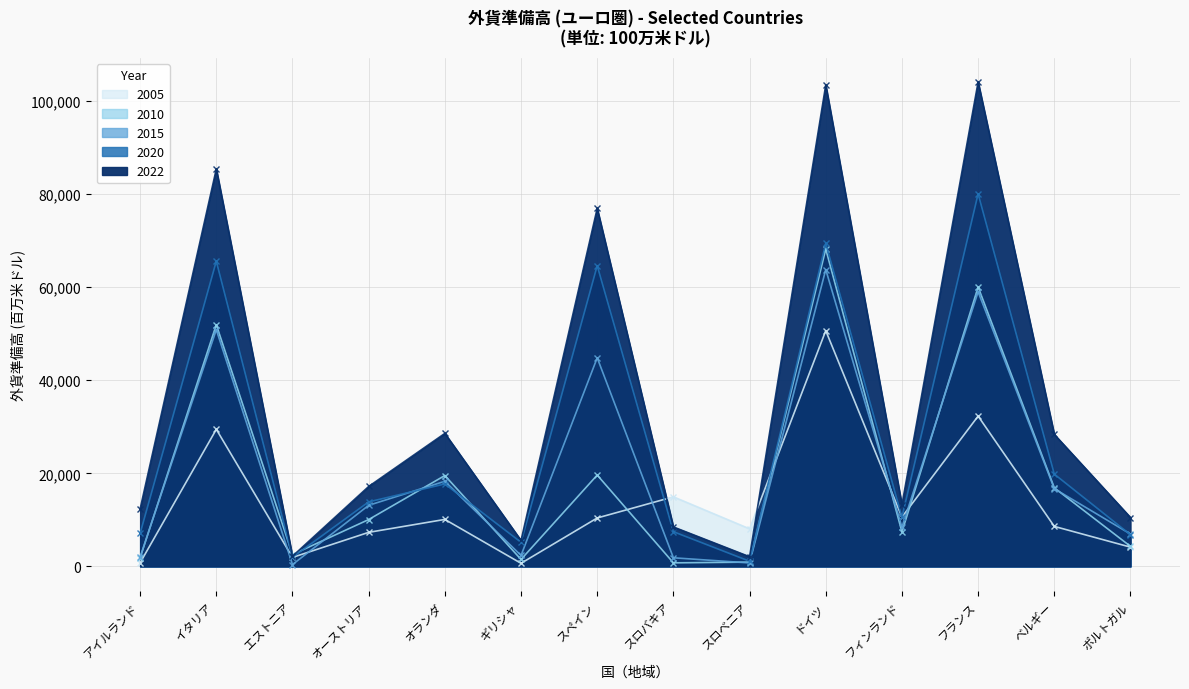

At which category is the sum across all series the highest?

ドイツ